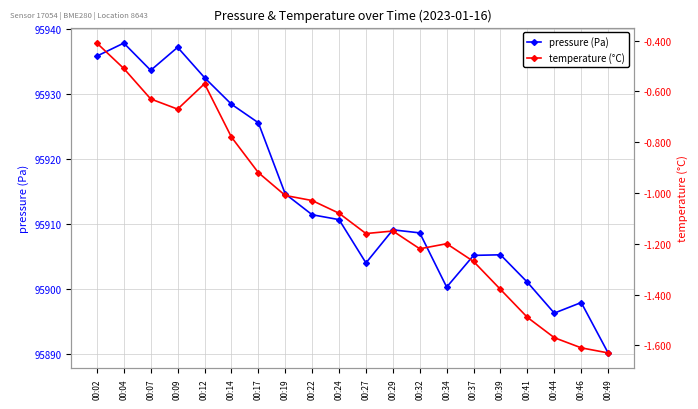

What are all the series names shown in the legend?

pressure (Pa), temperature (°C)